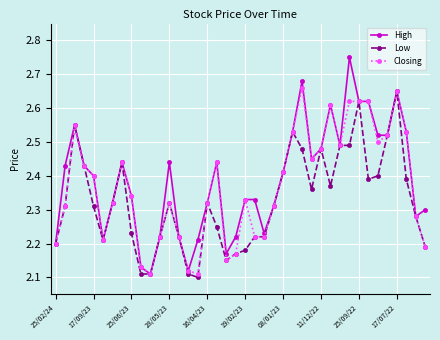

At how many categories does at least one series exceed 2?

40